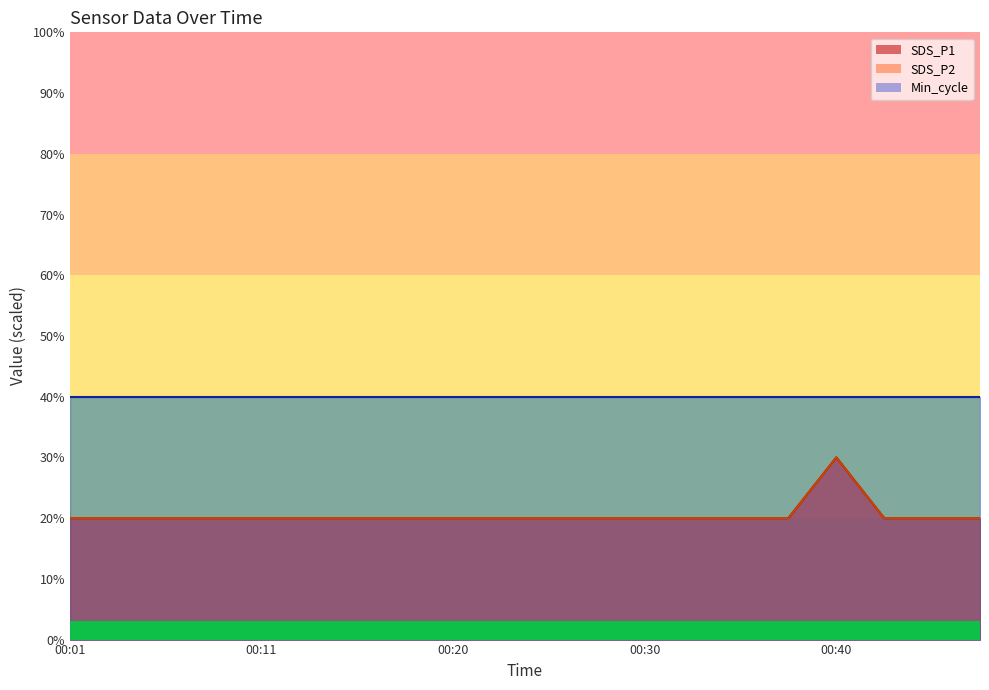

What is the difference between the maximum and second lowest values in the SDS_P1 series?

10.0